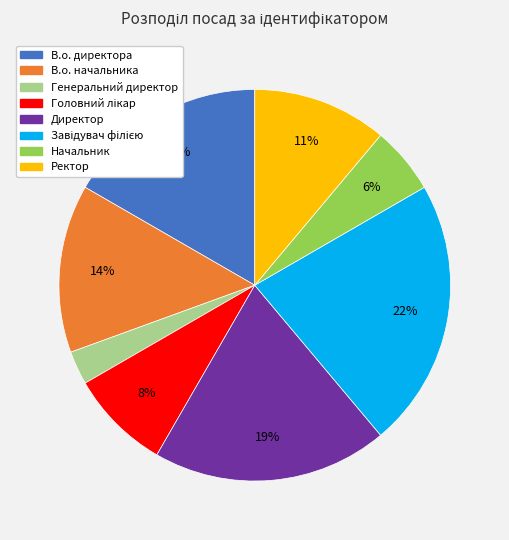

Is it true that В.о. начальника is 19% of the pie?

False